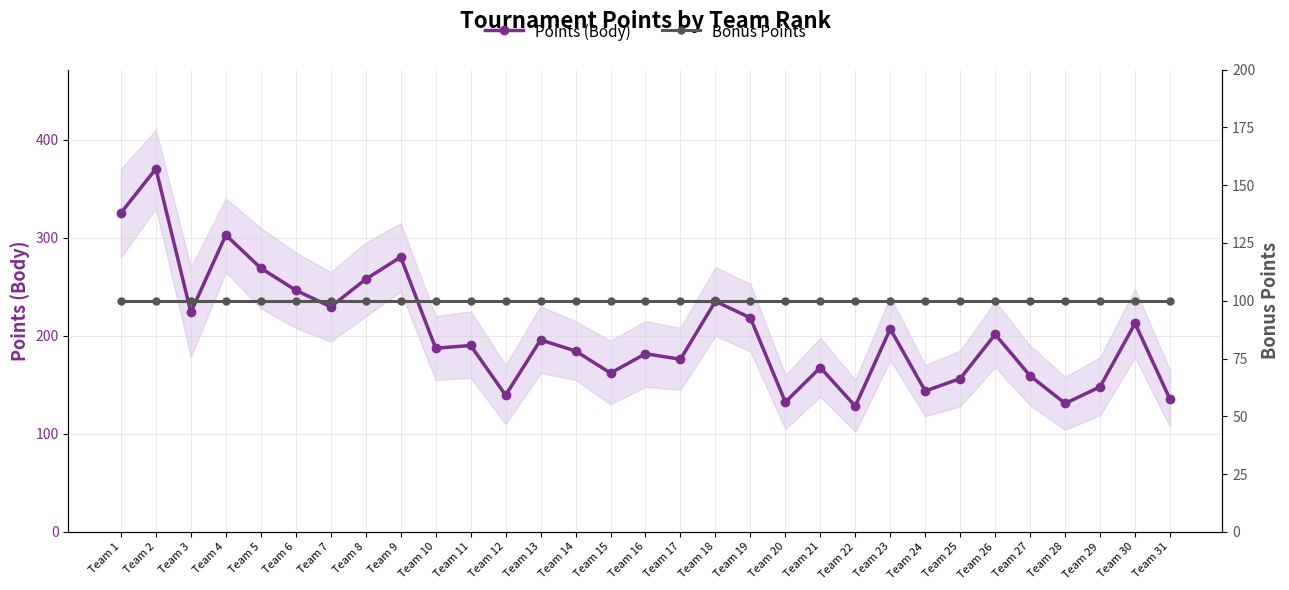

Reading left to right, transcribe all the data shown in this chart.

Points (Body): Team 1=325.4	Team 2=370.4	Team 3=223.9	Team 4=302.8	Team 5=269.0	Team 6=246.5	Team 7=229.6	Team 8=257.8	Team 9=280.3	Team 10=187.3	Team 11=190.1	Team 12=139.4	Team 13=195.8	Team 14=184.5	Team 15=162.0	Team 16=181.7	Team 17=176.1	Team 18=235.2	Team 19=218.3	Team 20=132.4	Team 21=167.6	Team 22=128.2	Team 23=207.0	Team 24=143.7	Team 25=156.3	Team 26=201.4	Team 27=159.2	Team 28=131.0	Team 29=147.9	Team 30=212.7	Team 31=135.2
Bonus Points: Team 1=100.0	Team 2=100.0	Team 3=100.0	Team 4=100.0	Team 5=100.0	Team 6=100.0	Team 7=100.0	Team 8=100.0	Team 9=100.0	Team 10=100.0	Team 11=100.0	Team 12=100.0	Team 13=100.0	Team 14=100.0	Team 15=100.0	Team 16=100.0	Team 17=100.0	Team 18=100.0	Team 19=100.0	Team 20=100.0	Team 21=100.0	Team 22=100.0	Team 23=100.0	Team 24=100.0	Team 25=100.0	Team 26=100.0	Team 27=100.0	Team 28=100.0	Team 29=100.0	Team 30=100.0	Team 31=100.0